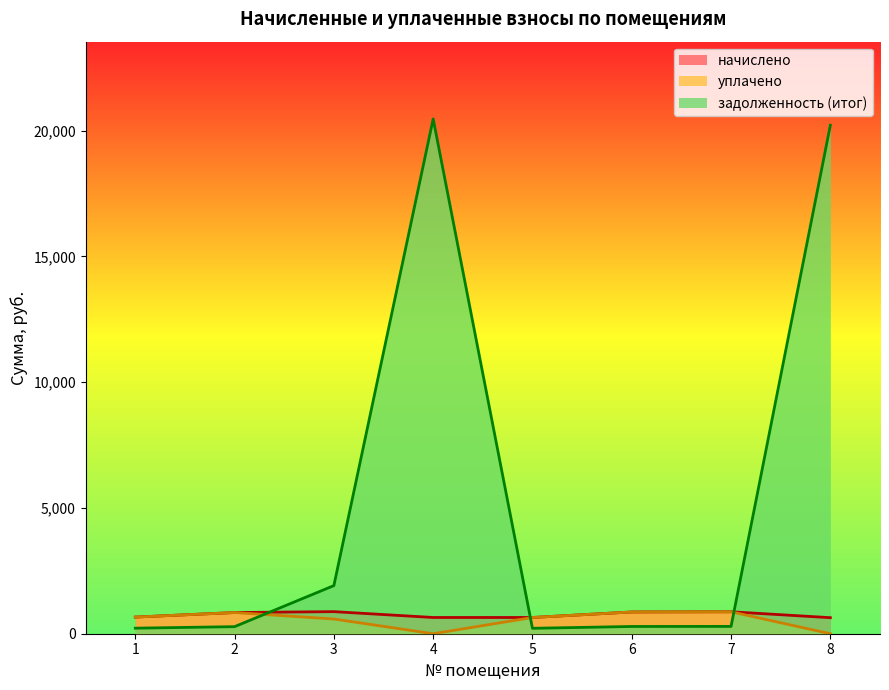

Does the chart display data point markers on the line(s)?

No